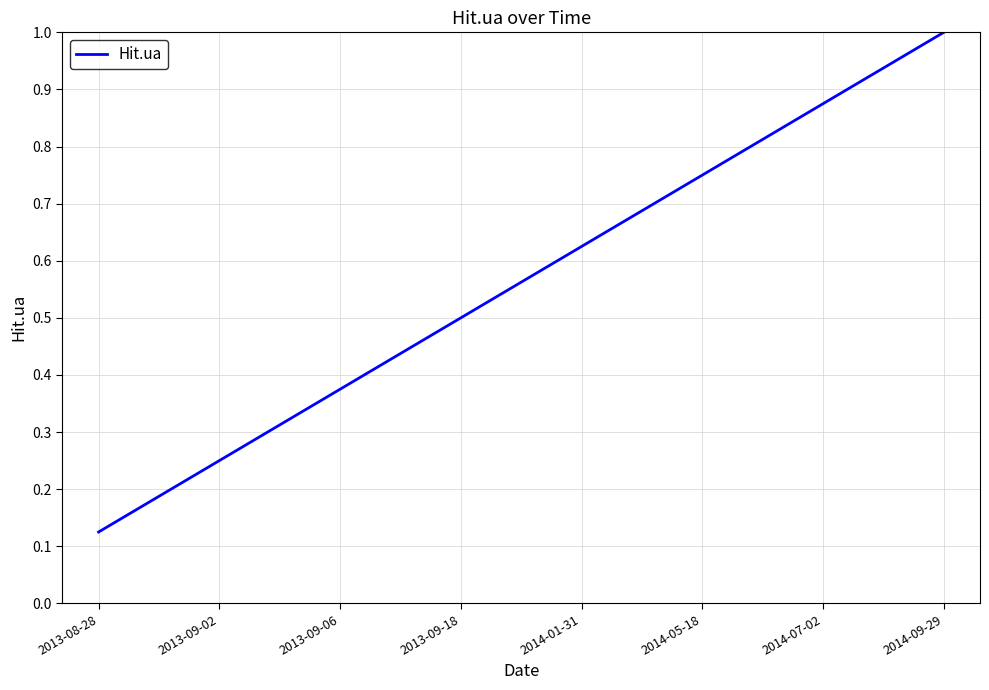

True or false: the data has more than 2 interior local peaks.

False